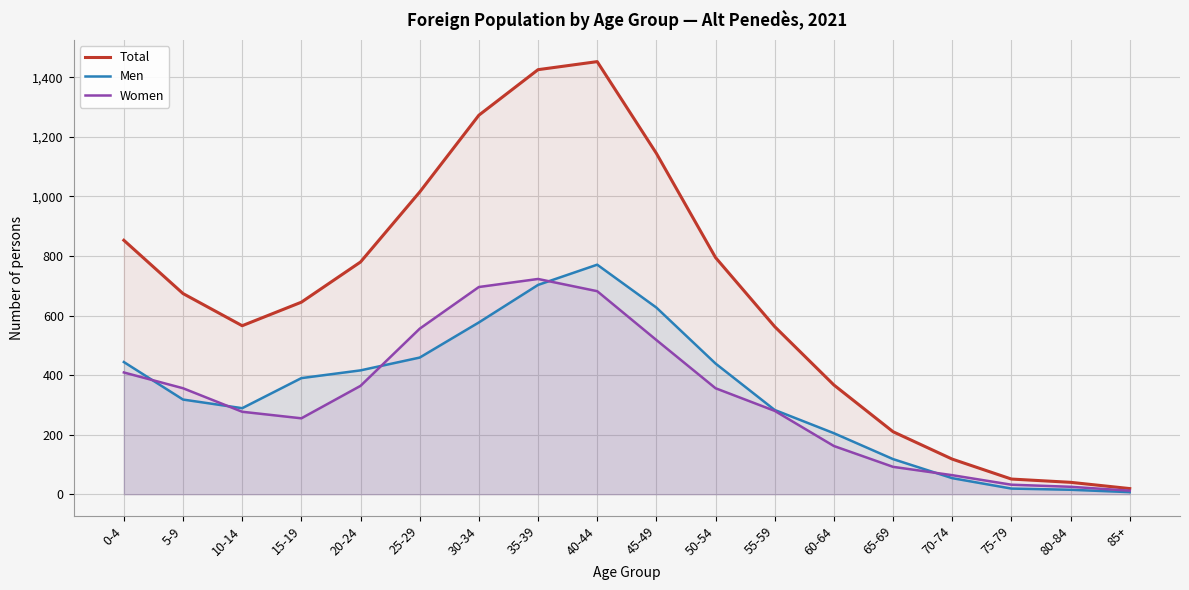

How many lines are shown in the chart?

3